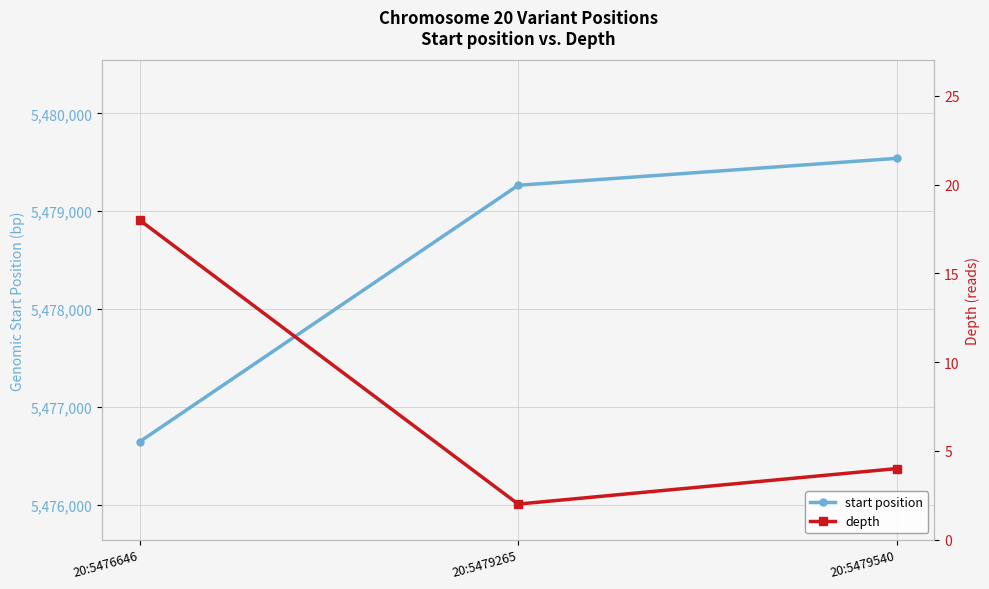

What is the total value across all series at 20:5476646?

5476664